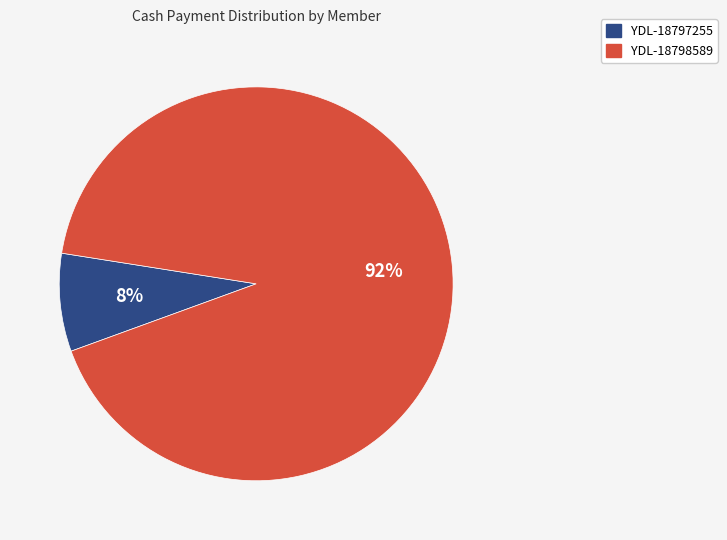

Rank the categories by value from lowest to highest.

YDL-18797255, YDL-18798589